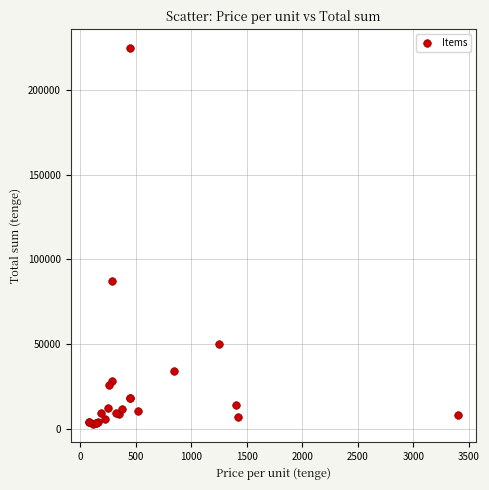

What Y value in the scatter plot is closest to 114000?

87000